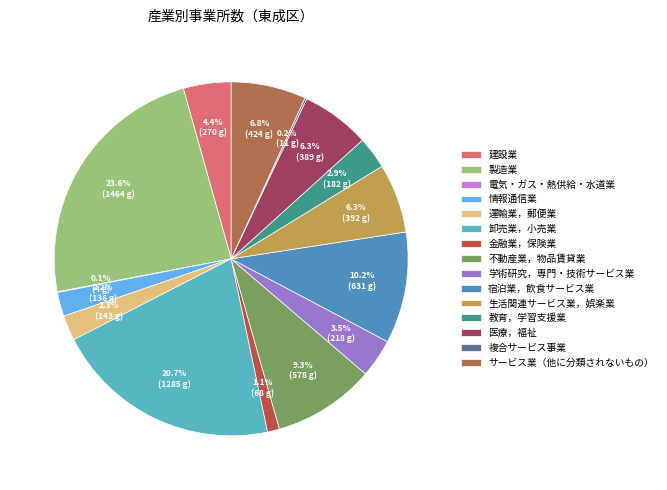

How many slices are in this pie chart?

15